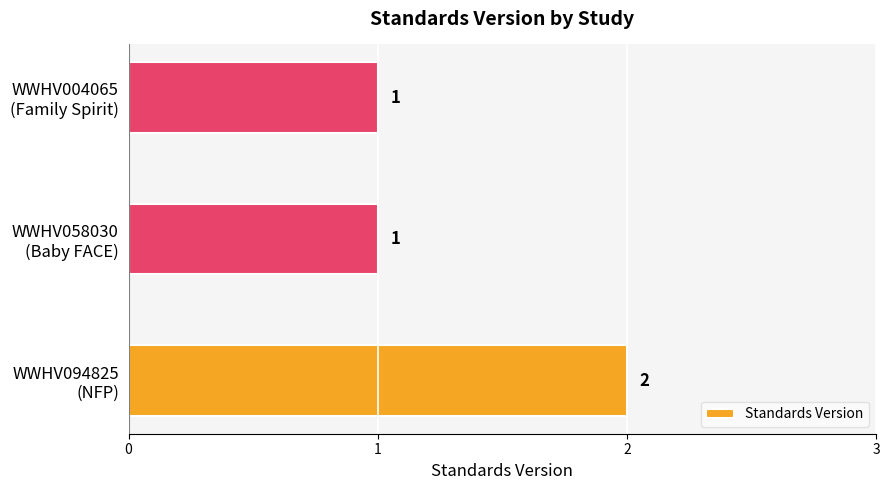

What is the sum of all values?

4